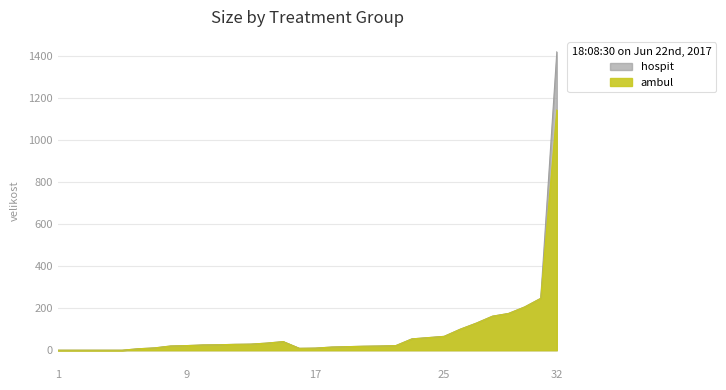

At which label does ambul reach its peak?

32